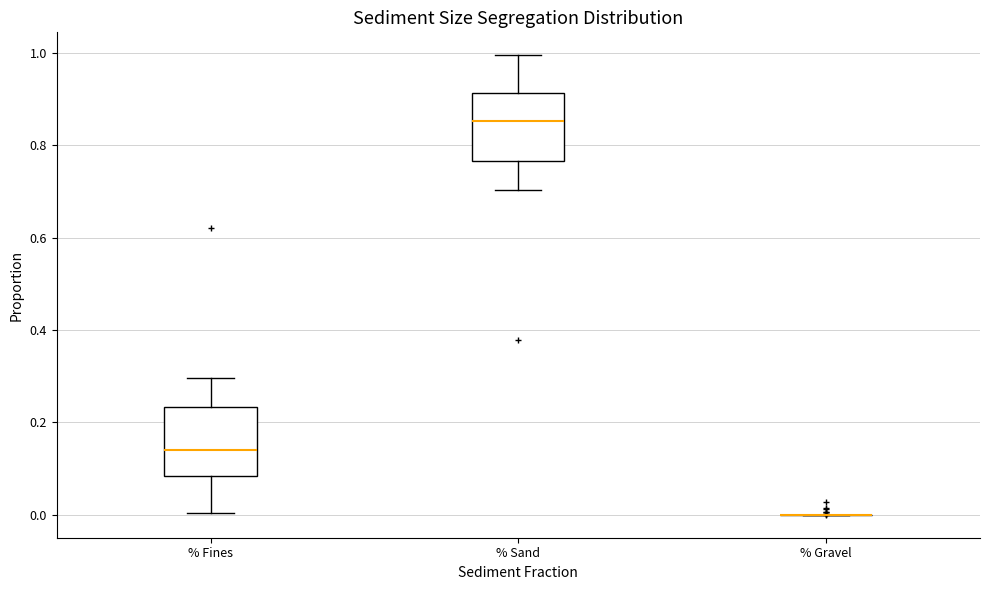

Where does the upper whisker of the box for % Sand end on the y-axis? The values are not printed on the chart, so give them approximately, as read against the axis.

1.00